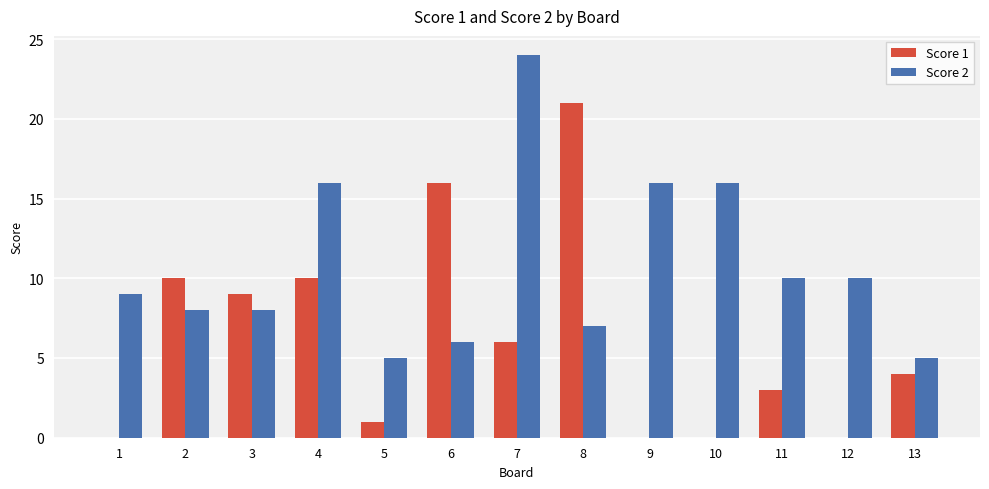

Which series has the largest total across all categories?

Score 2